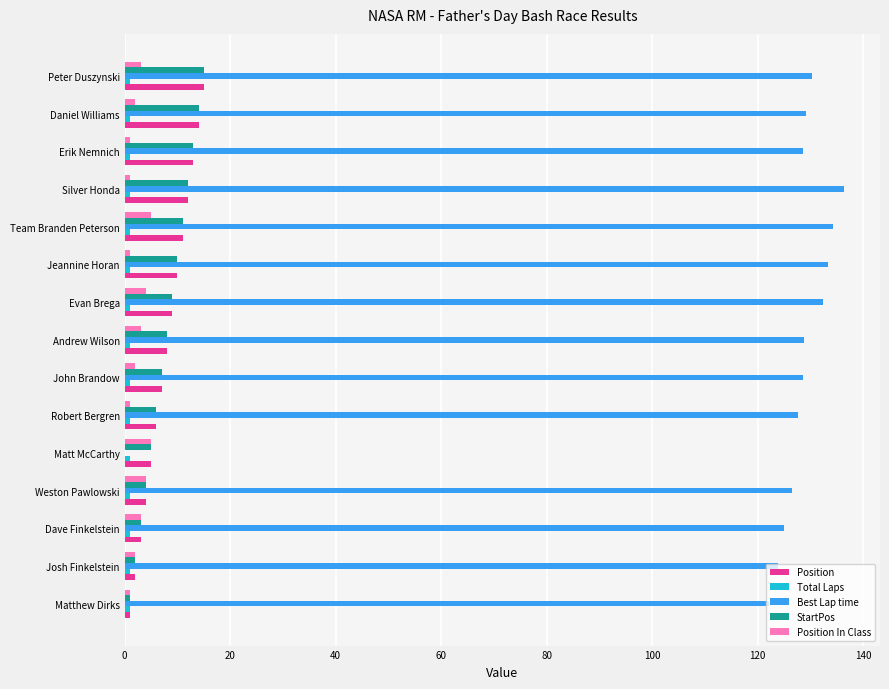

Which series has the largest total across all categories?

Best Lap time